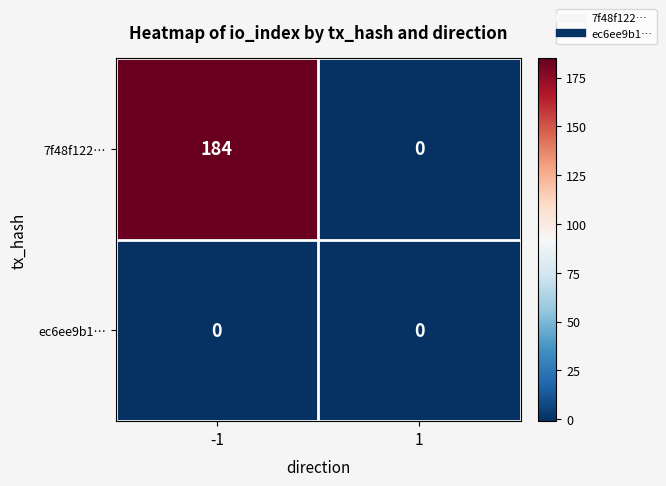

Count the number of data series in this chart.

2